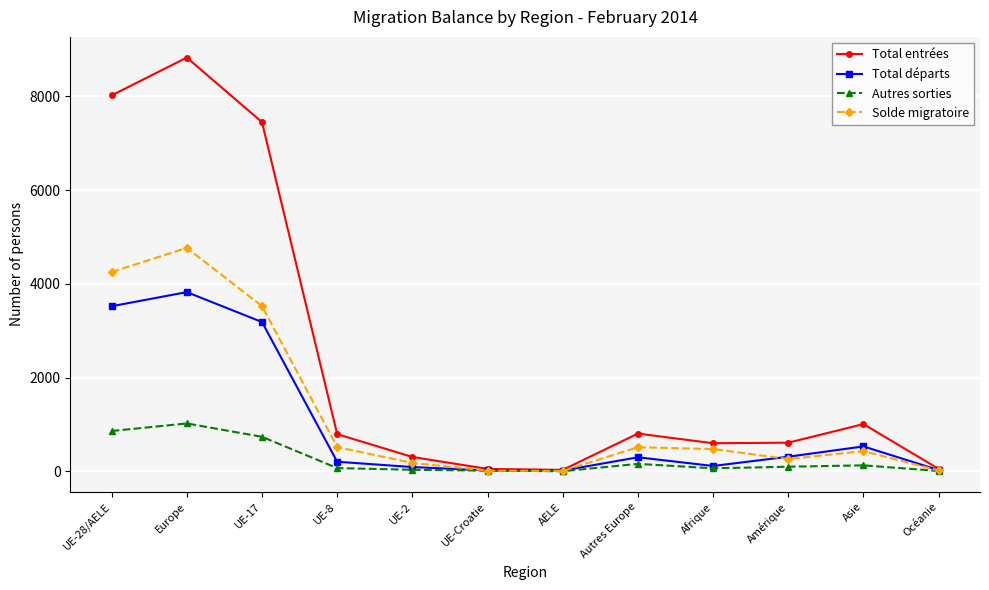

What are all the series names shown in the legend?

Total entrées, Total départs, Autres sorties, Solde migratoire